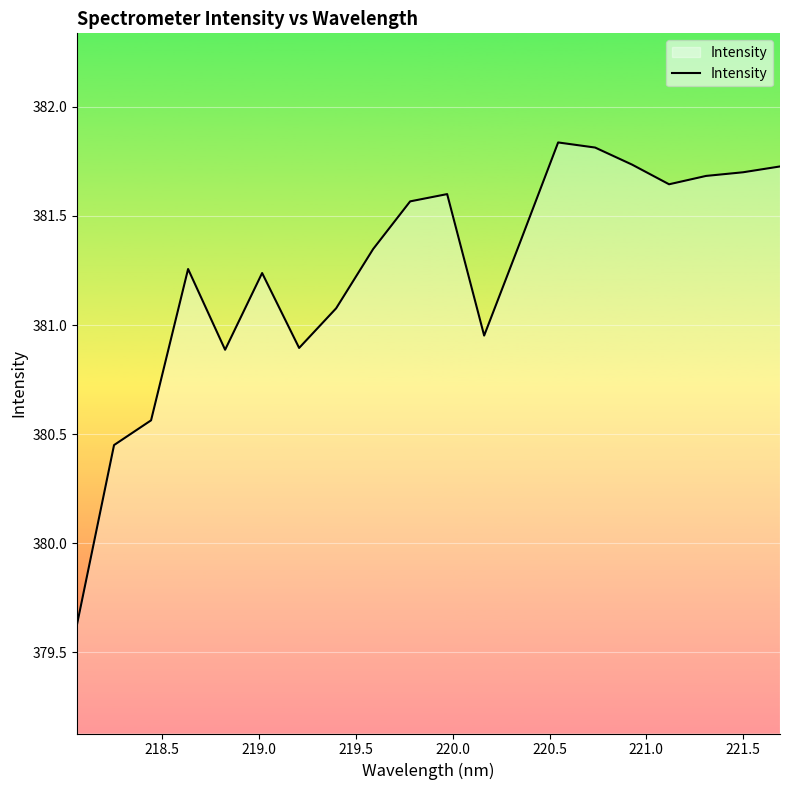

What is the difference between the second highest and minimum values?

2.2